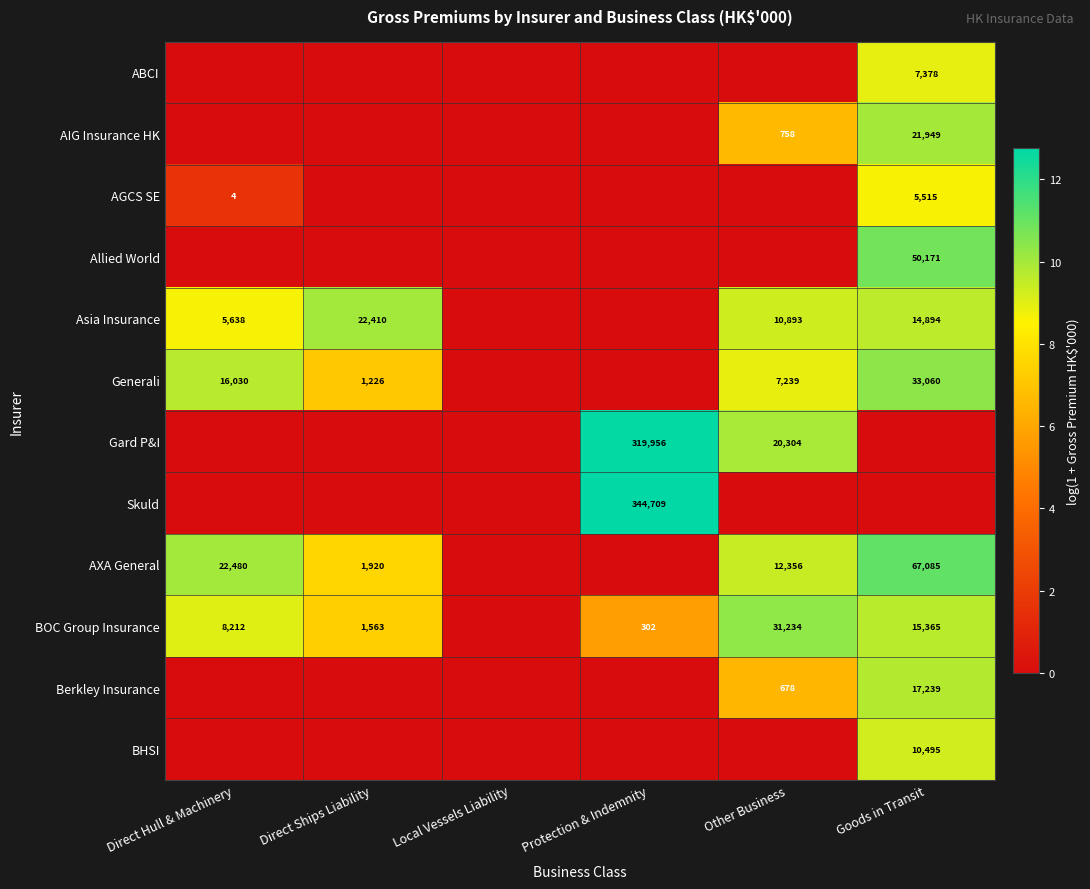

The Allied World series shows 50171 at Goods in Transit. True or false?

True